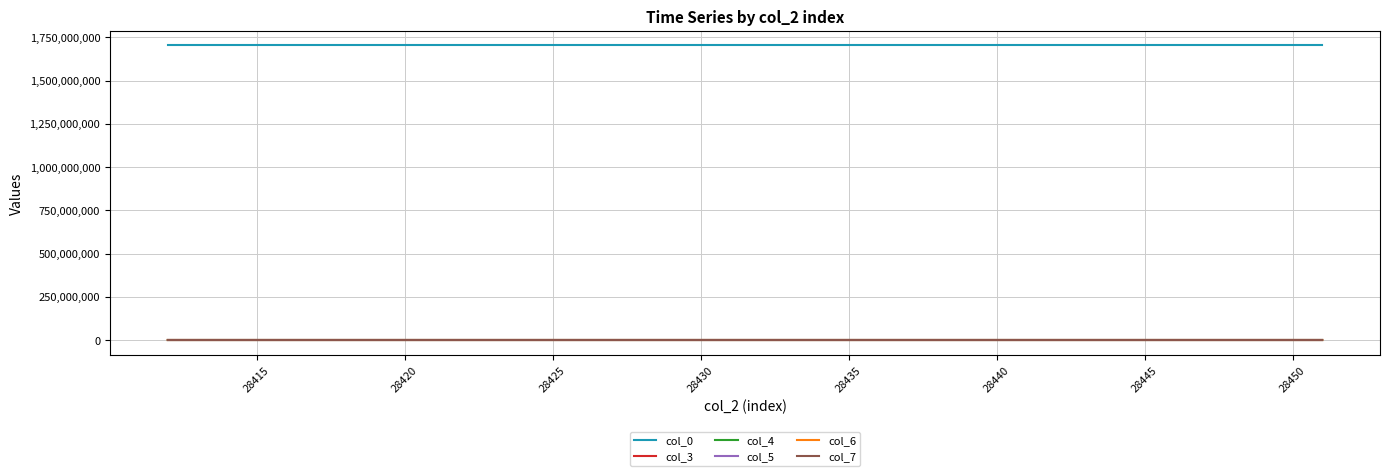

True or false: col_7 and col_0 intersect in this chart.

False